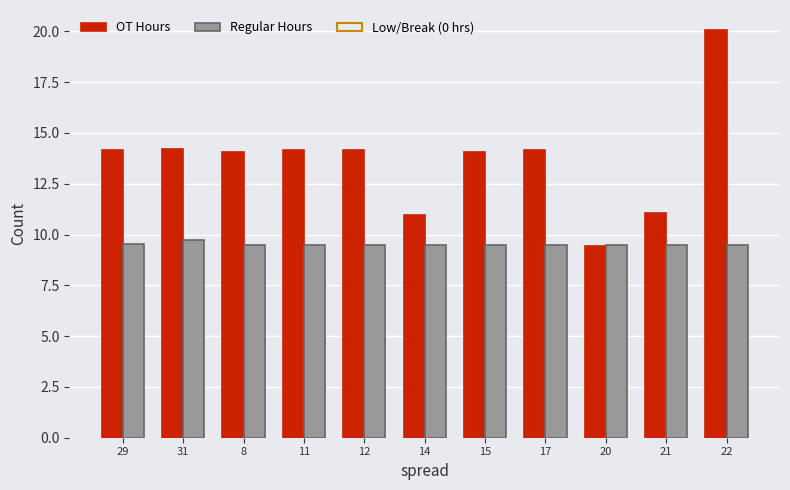

What is the difference between the maximum and second lowest values in the OT Hours series?

9.1